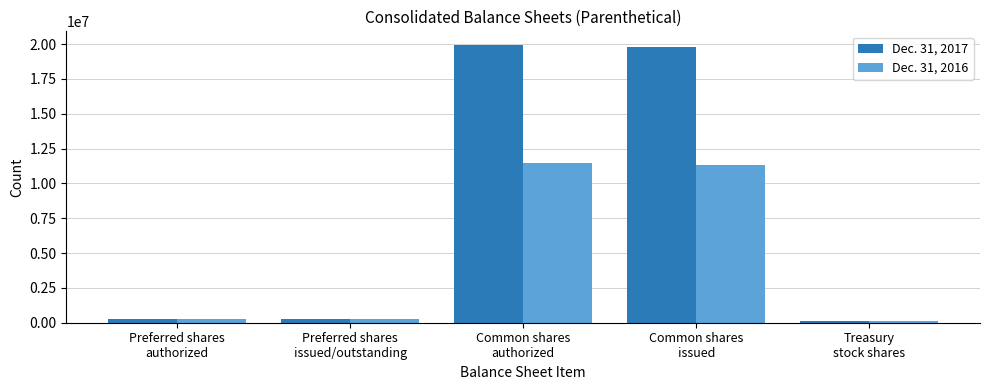

What is the sum of all Dec. 31, 2016 values?

23419326